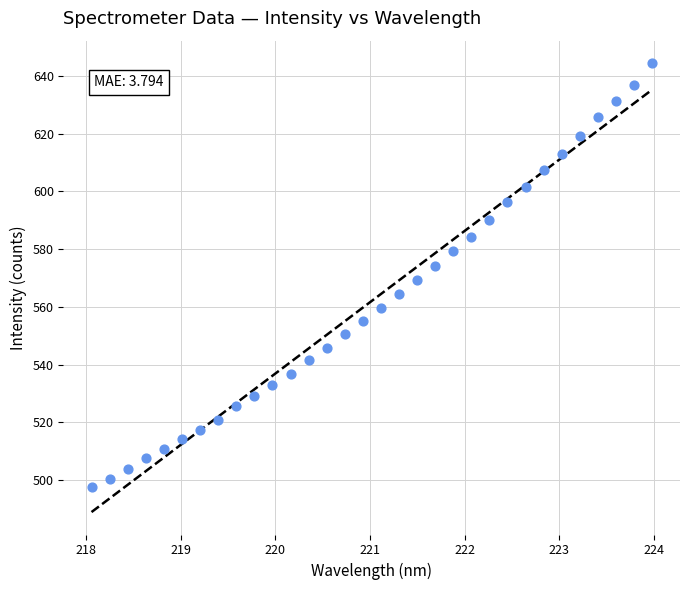

What is the range of Y values (max minus min)?

147.1